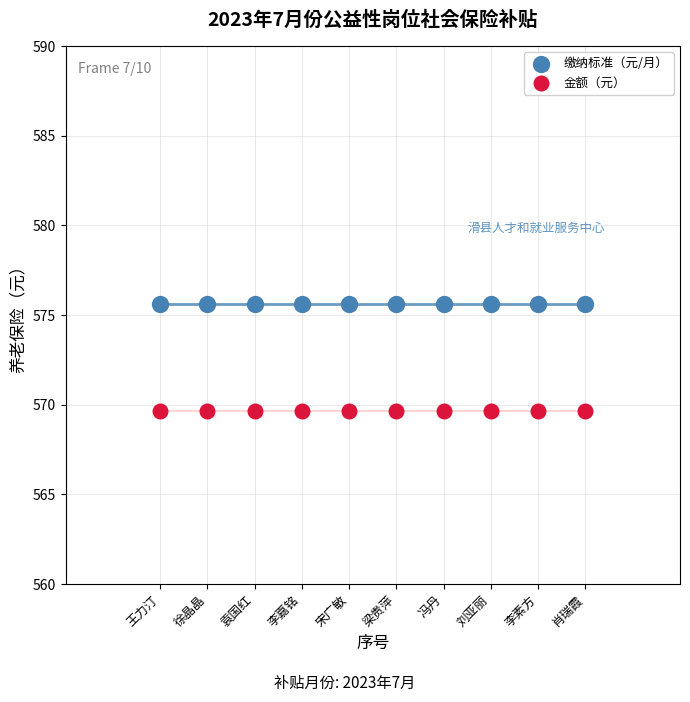

What are all the series names shown in the legend?

缴纳标准（元/月）, 金额（元）